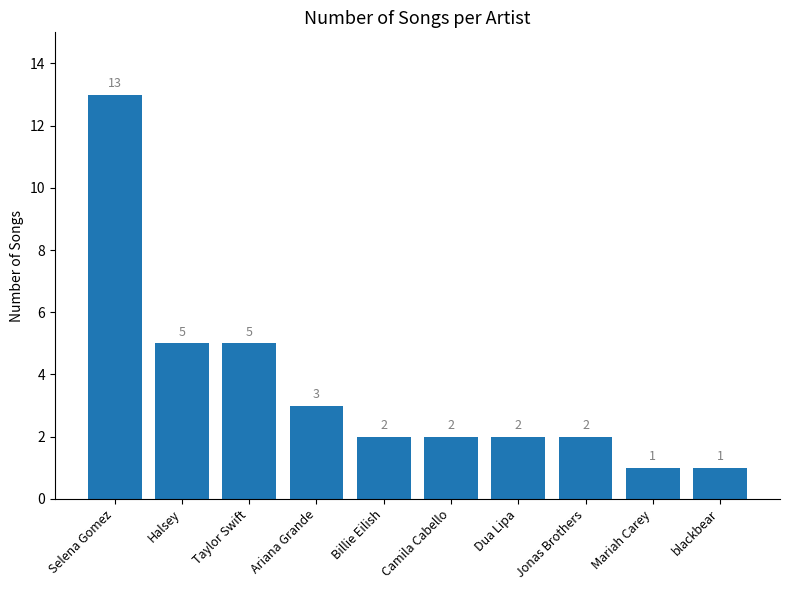

Reading right to left, list all the values displayed in this chart.

blackbear=1	Mariah Carey=1	Jonas Brothers=2	Dua Lipa=2	Camila Cabello=2	Billie Eilish=2	Ariana Grande=3	Taylor Swift=5	Halsey=5	Selena Gomez=13